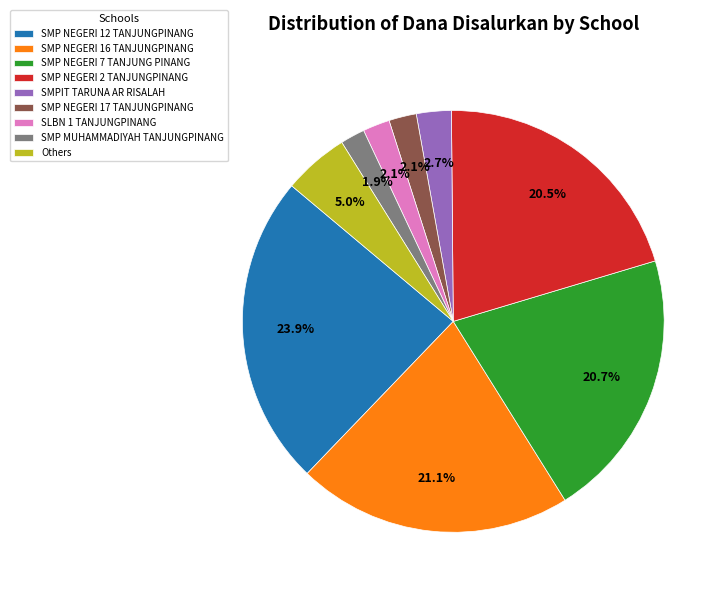

What is the ratio of the value at SMP NEGERI 17 TANJUNGPINANG to the value at SMPIT TARUNA AR RISALAH?

0.8